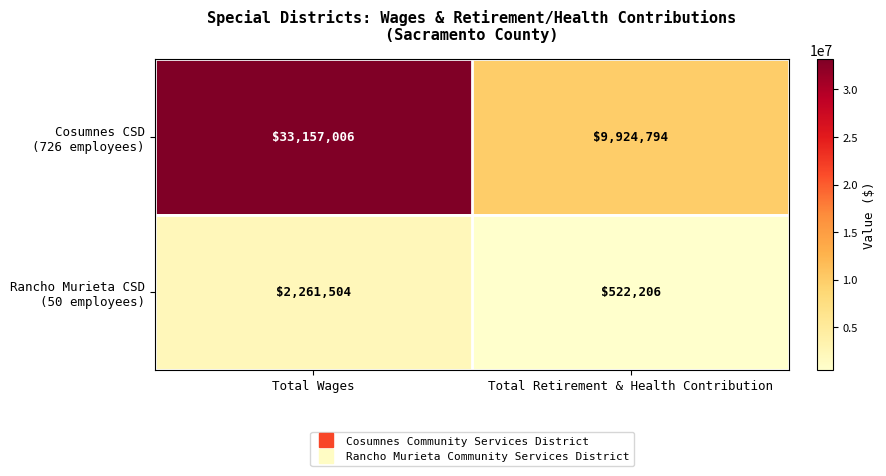

What is the spread (max minus min) of values at Total Retirement & Health Contribution?

9402588